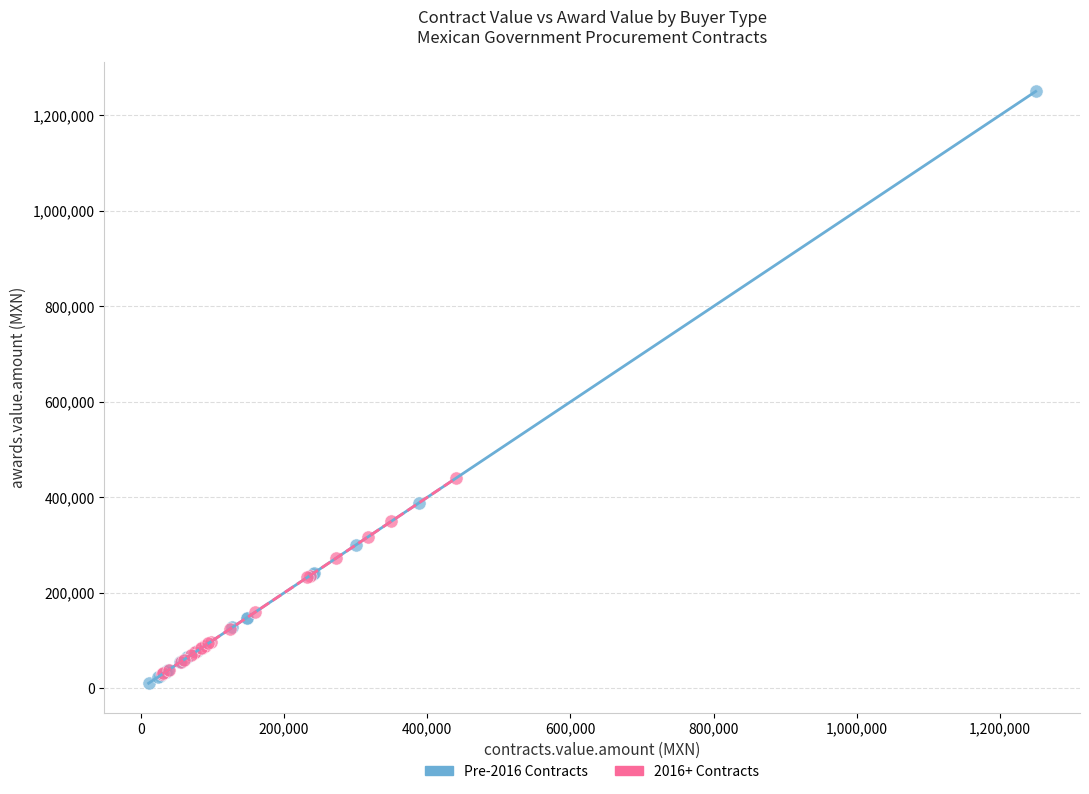

Which series has the widest spread of Y values?

Pre-2016 Contracts